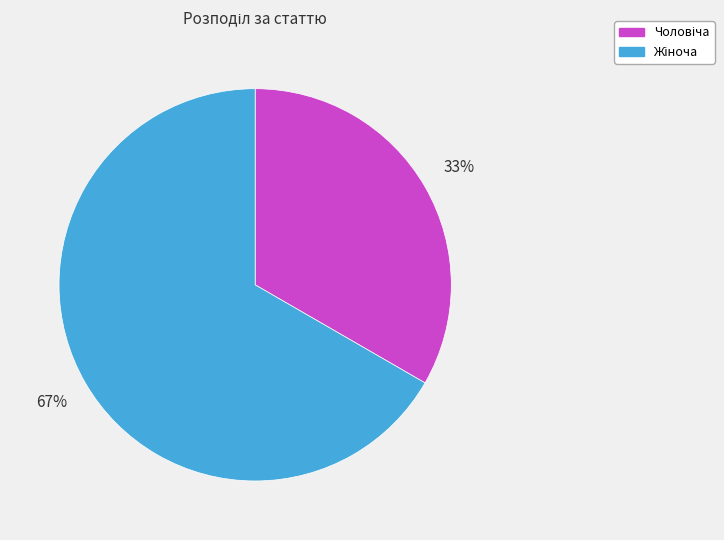

Count the number of slices in the pie.

2